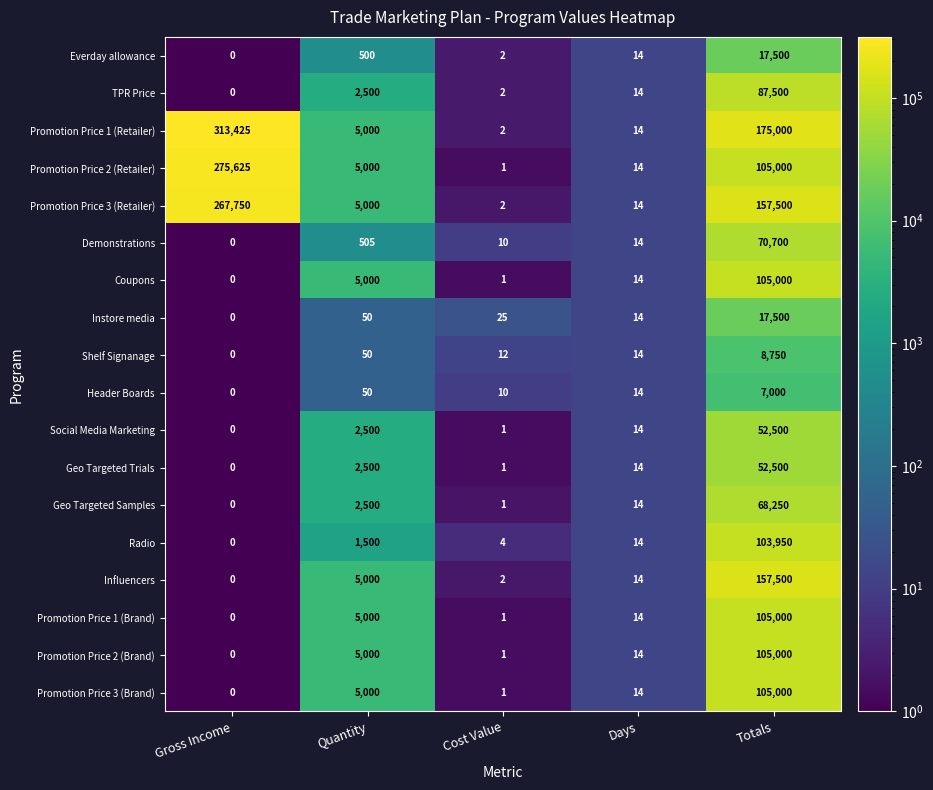

Where is Shelf Signanage nearest to the value 4375?

Quantity